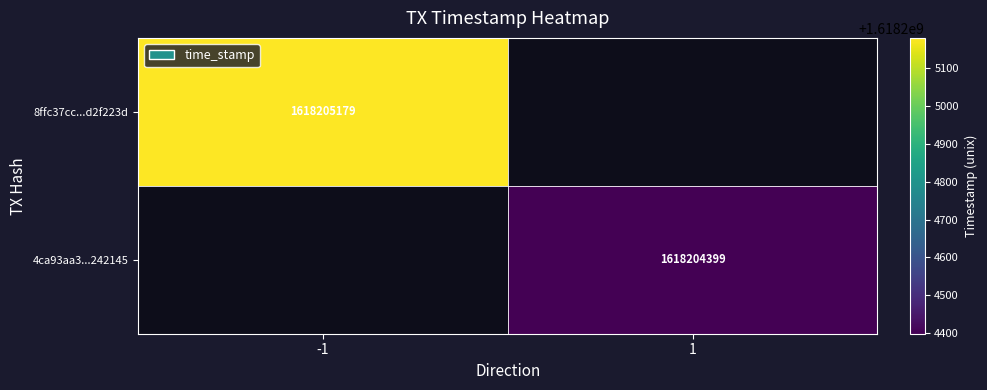

Is it true that 8ffc37cc598f9344f56573fbb94d4c65d2f223d equals 1076548968 at time_stamp?

False